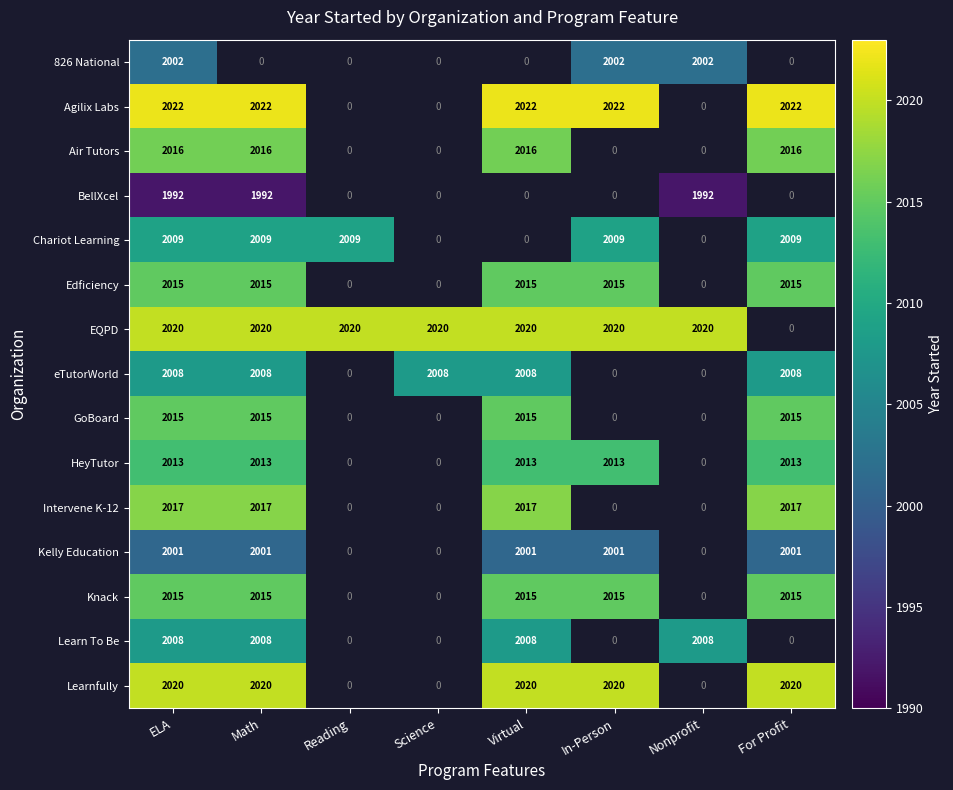

Is it true that EQPD equals 2020 at Nonprofit?

True